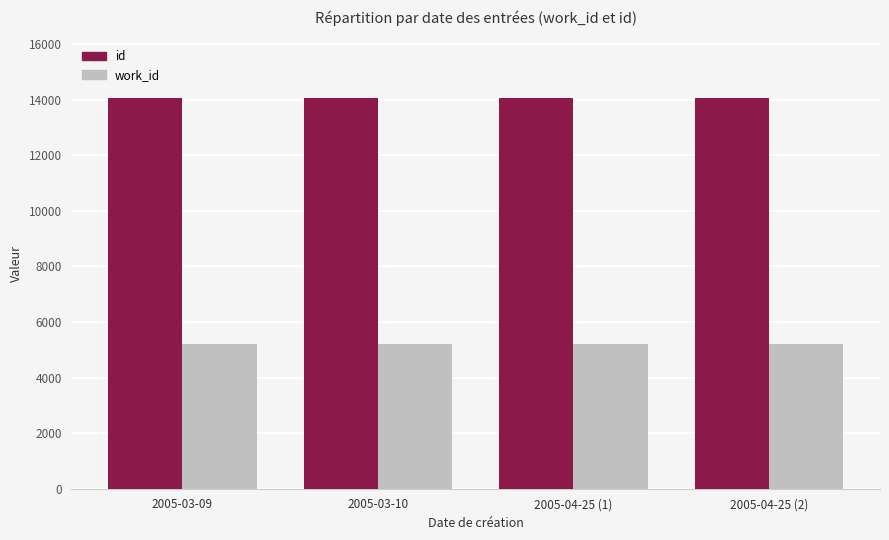

List the series in order of their peak value, lowest first.

work_id, id